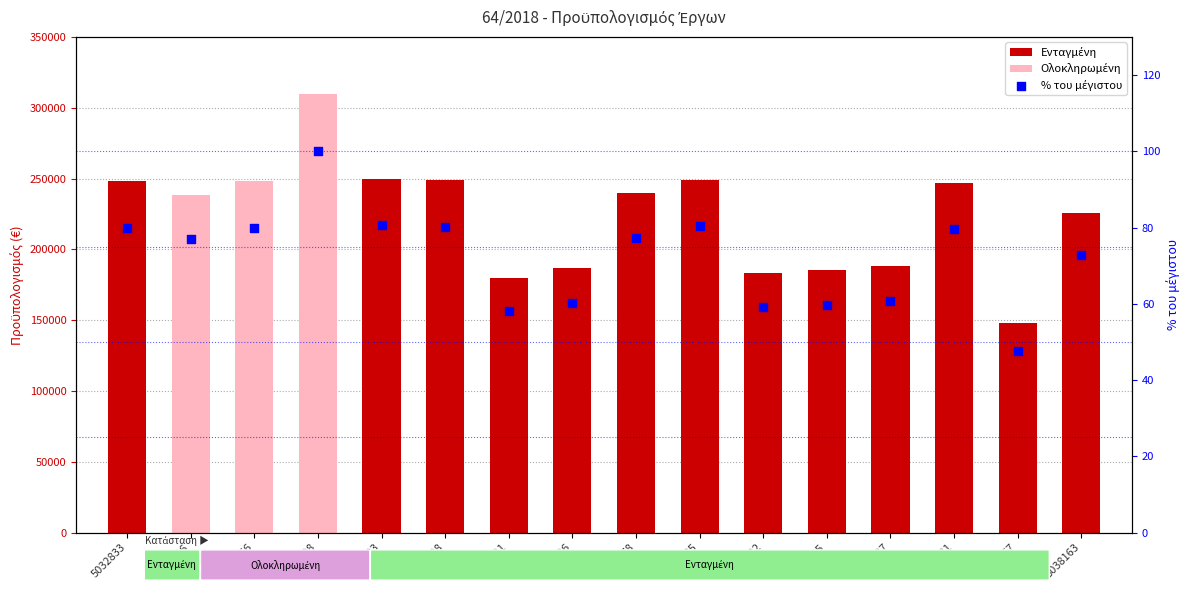

What is the change in value from 5038021 to 5038126?

+2.2